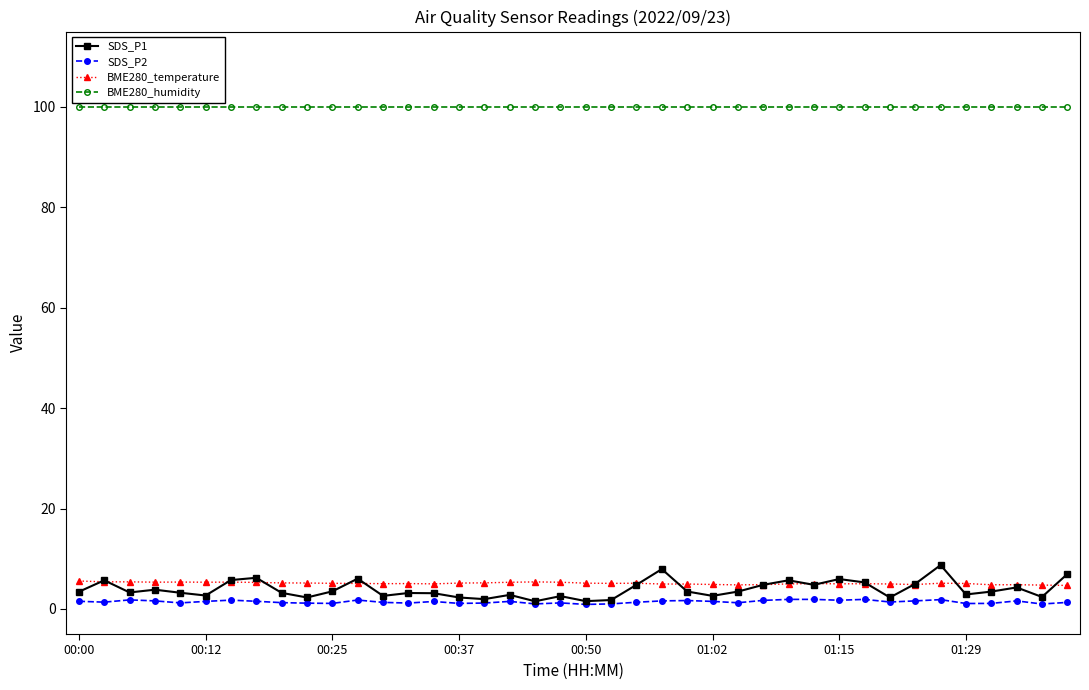

True or false: BME280_humidity and SDS_P2 cross at least once.

False